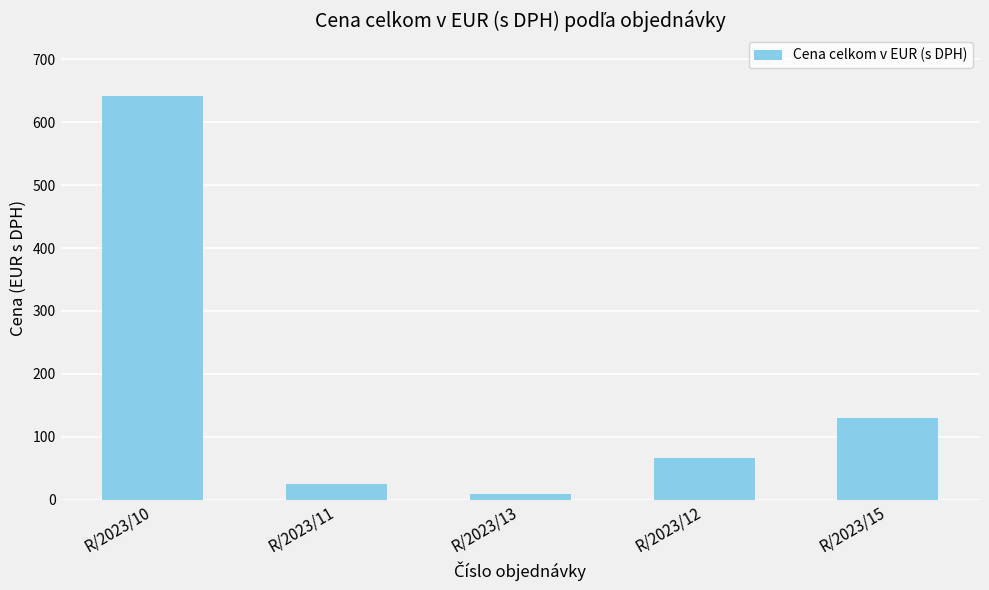

The chart shows a value of 24.9 at R/2023/11. True or false?

True